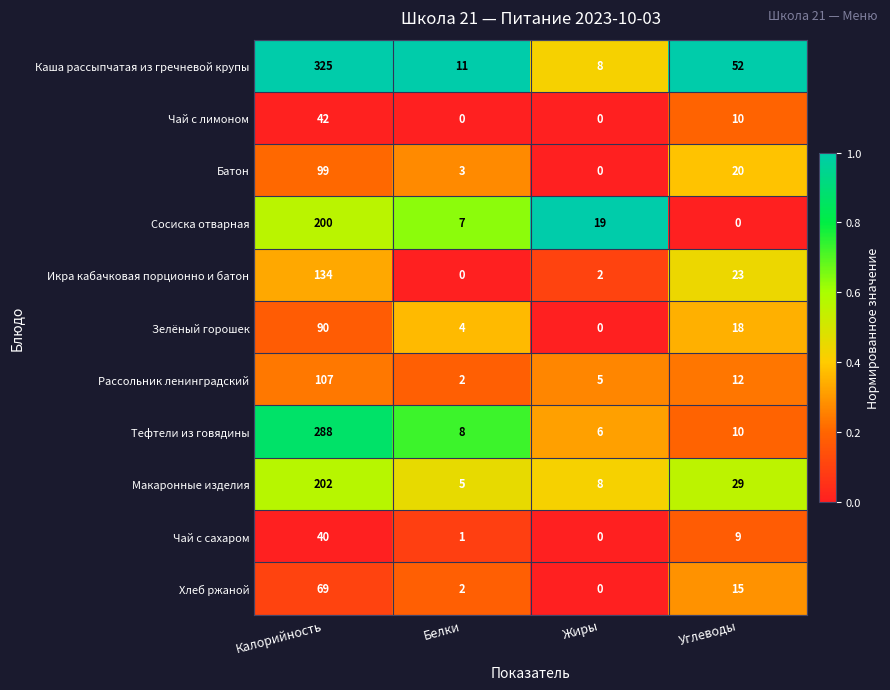

What is the approximate value of Батон at Калорийность, to the nearest 10?

100